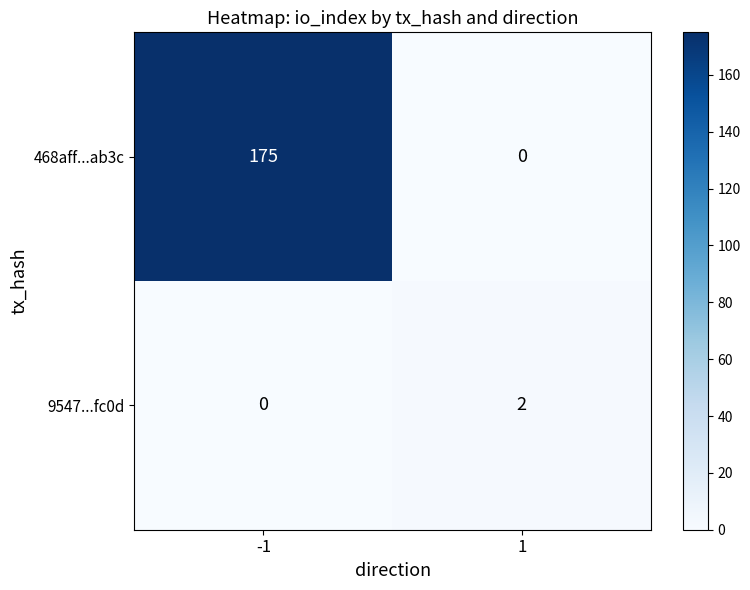

Which series has the largest range (max minus min)?

468aff...ab3c